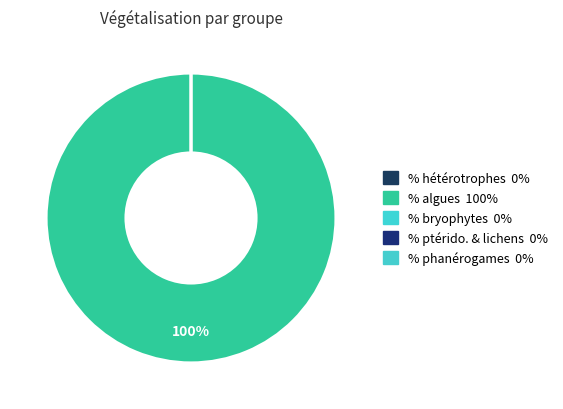

Which has a higher value, % hétérotrophes or % ptérido. & lichens?

% hétérotrophes